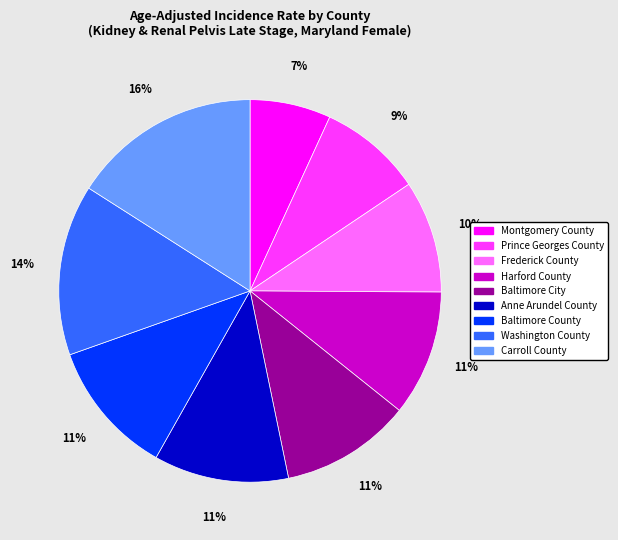

Which slice is the smallest?

Montgomery County